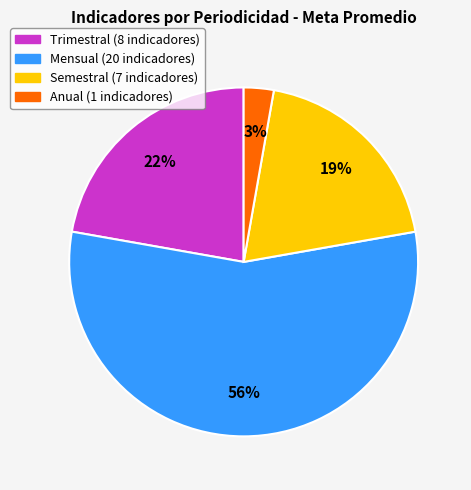

Is there any slice that represents more than half of the pie?

Yes